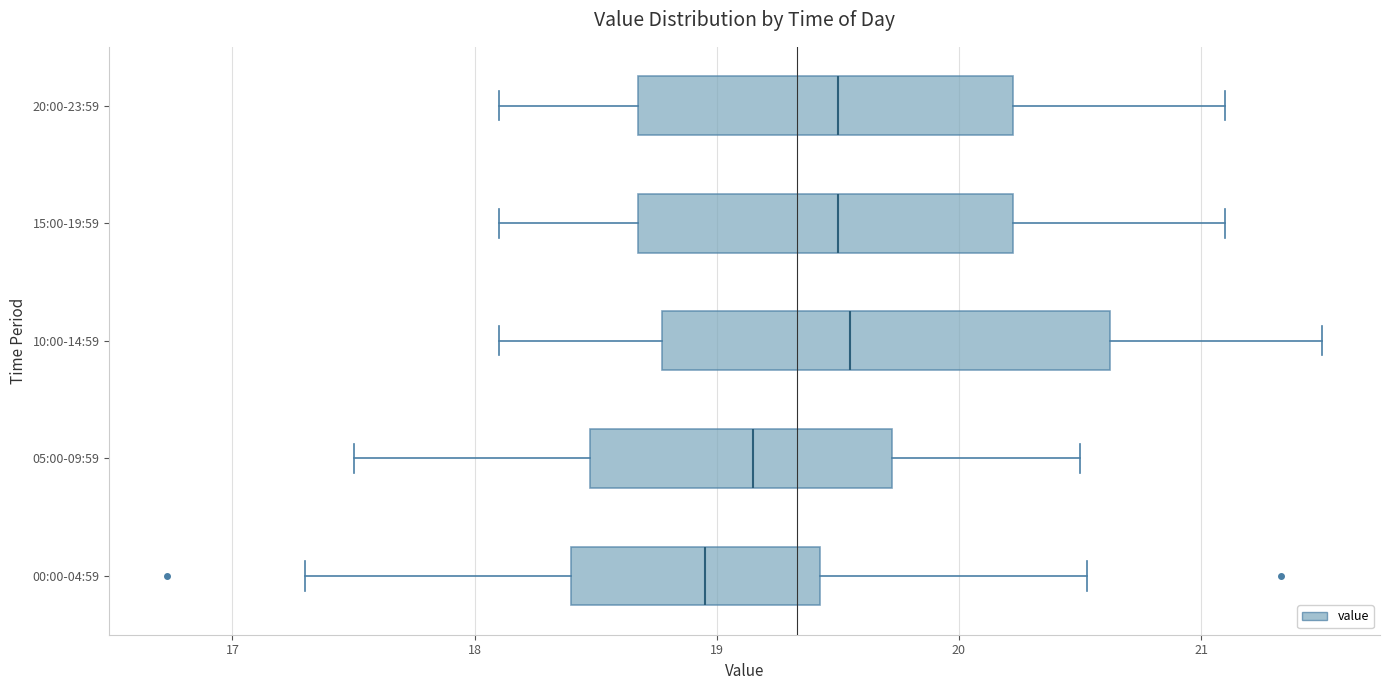

Reading bottom to top, read every box against the x-axis: the position of its median line, the range the box covers, and the ends of its whiskers. The values are not printed on the chart, so give them approximately, as read against the axis.

00:00-04:59: median 19.0, box 18.4 to 19.4, whiskers 17.3 to 20.5
05:00-09:59: median 19.2, box 18.5 to 19.7, whiskers 17.5 to 20.5
10:00-14:59: median 19.6, box 18.8 to 20.6, whiskers 18.1 to 21.5
15:00-19:59: median 19.5, box 18.7 to 20.2, whiskers 18.1 to 21.1
20:00-23:59: median 19.5, box 18.7 to 20.2, whiskers 18.1 to 21.1